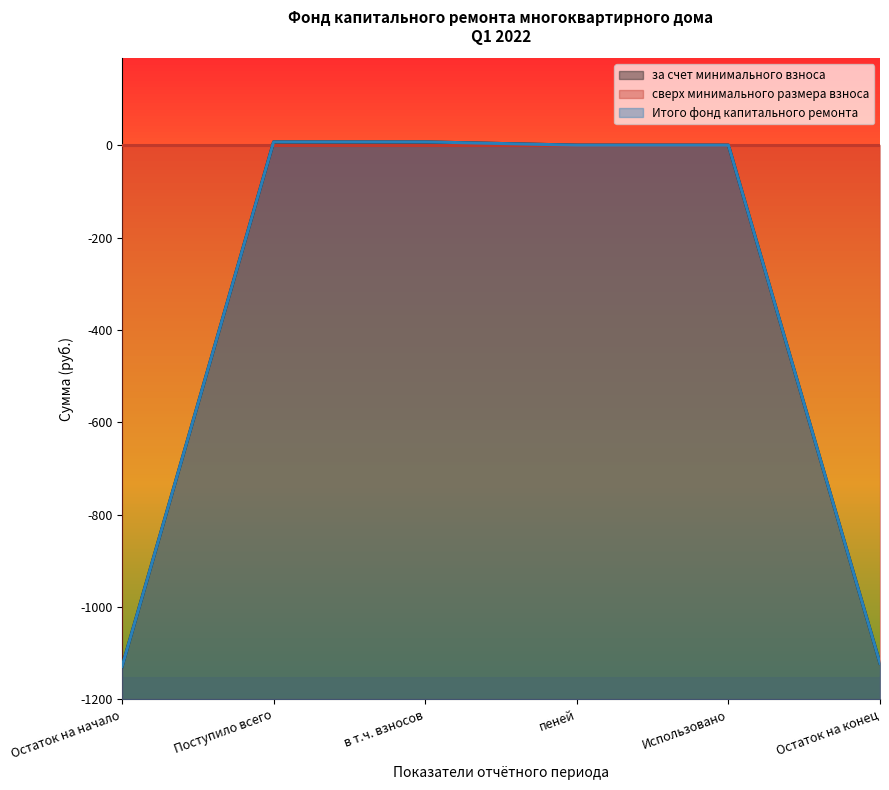

The Итого фонд капитального ремонта series shows 46.0 at Остаток на начало. True or false?

False